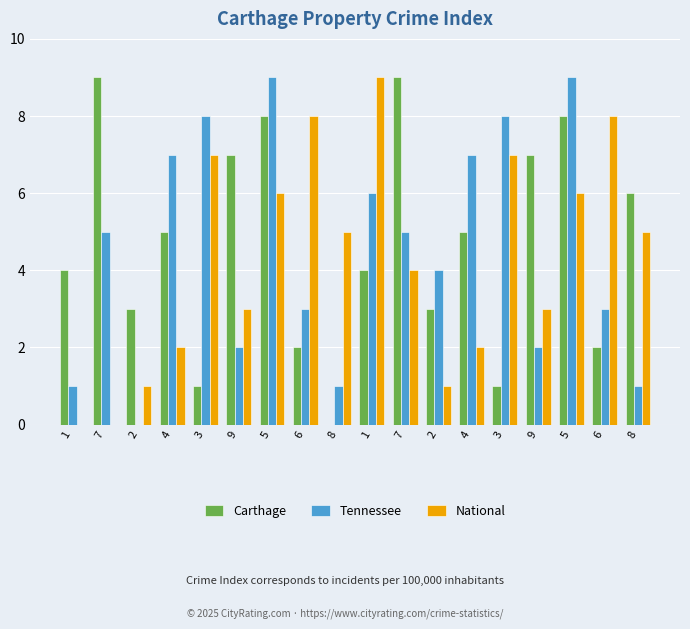

What is the difference between the maximum and minimum values in the Tennessee series?

9